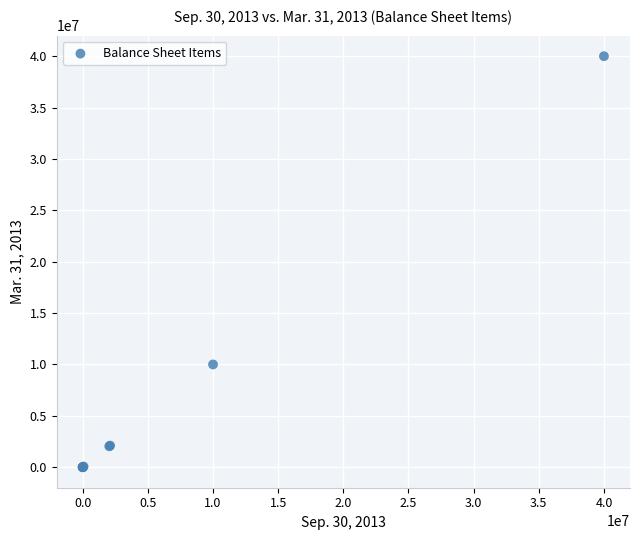

What Y value in the scatter plot is closest to 20000000?

10000000.0